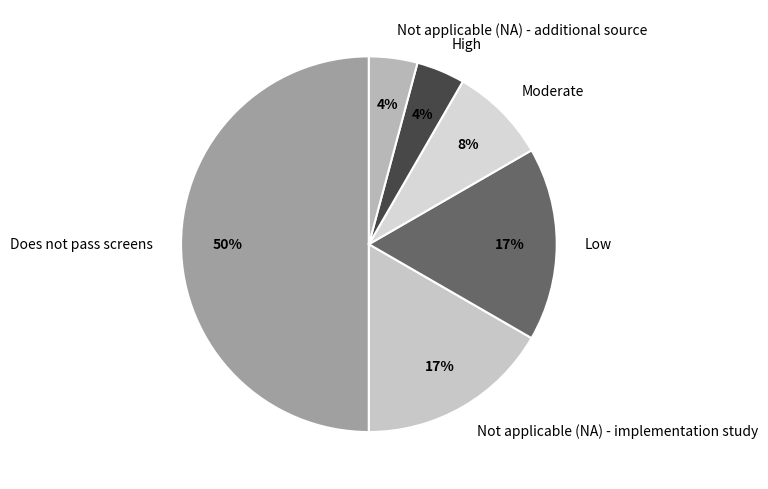

How many segments does this pie chart have?

6